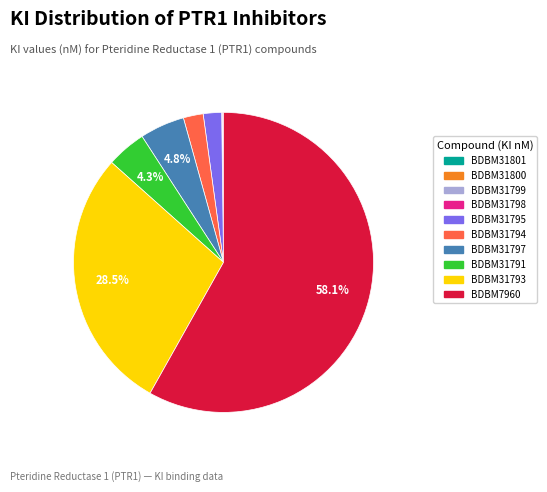

Does BDBM7960 represent more than half of the total?

Yes